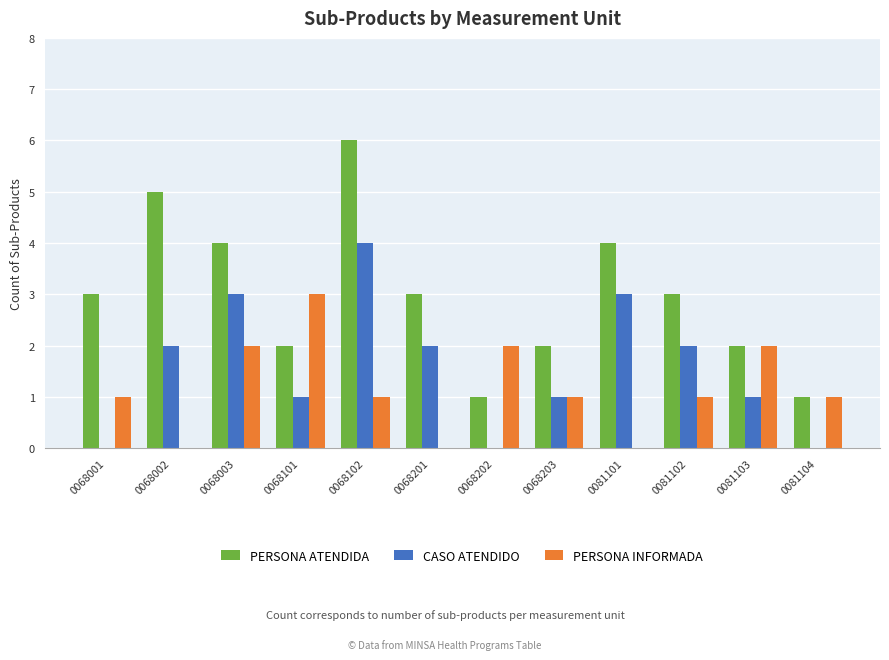

At which category is the sum across all series the highest?

0068102